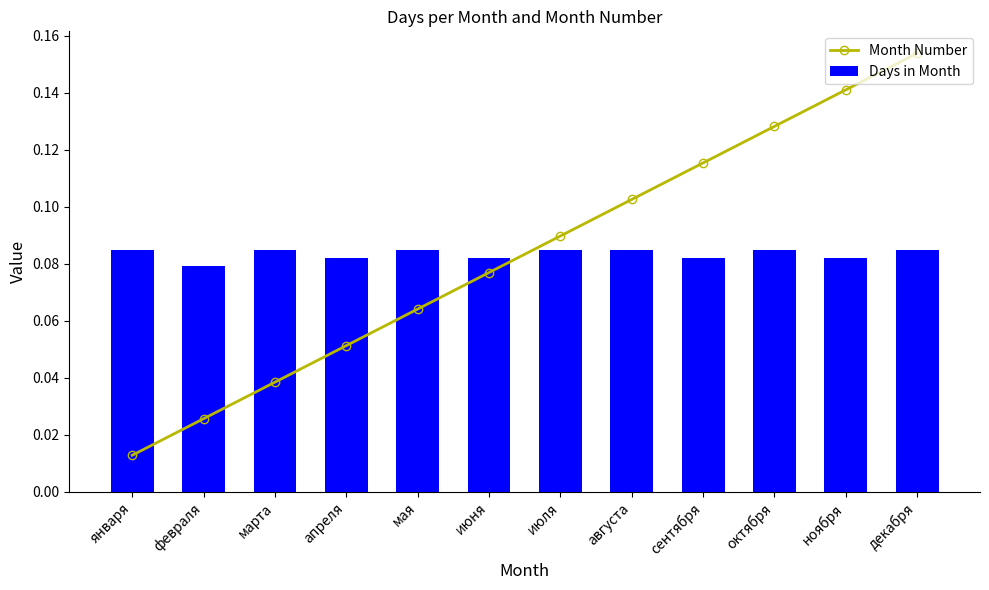

What are all the series names shown in the legend?

Month Number, Days in Month